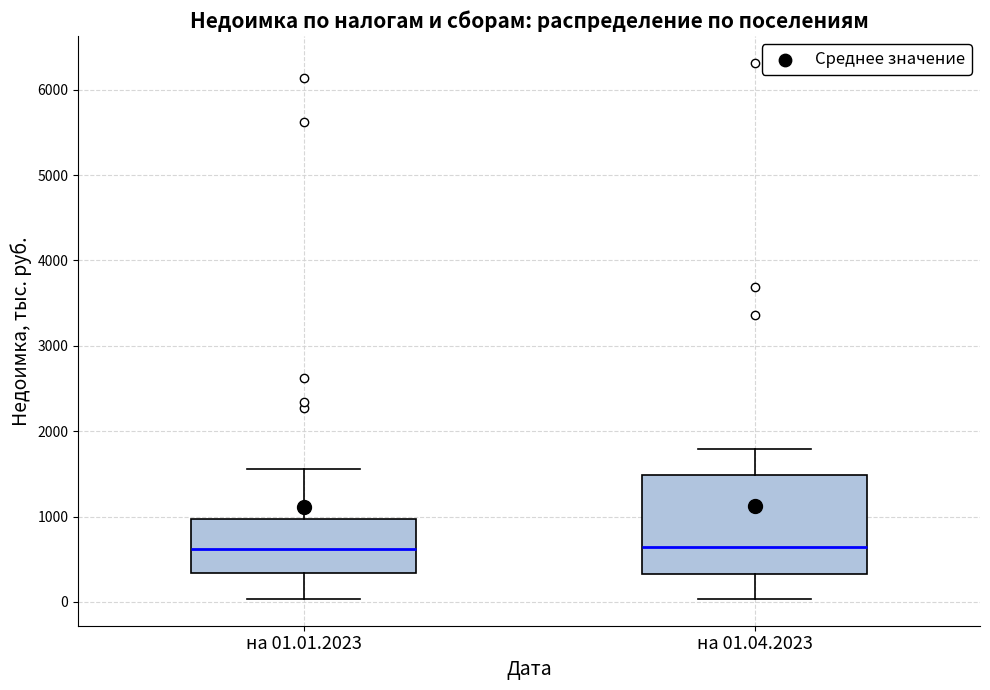

Comparing the boxes themselves (not the whiskers), which one is the tallest?

на 01.04.2023